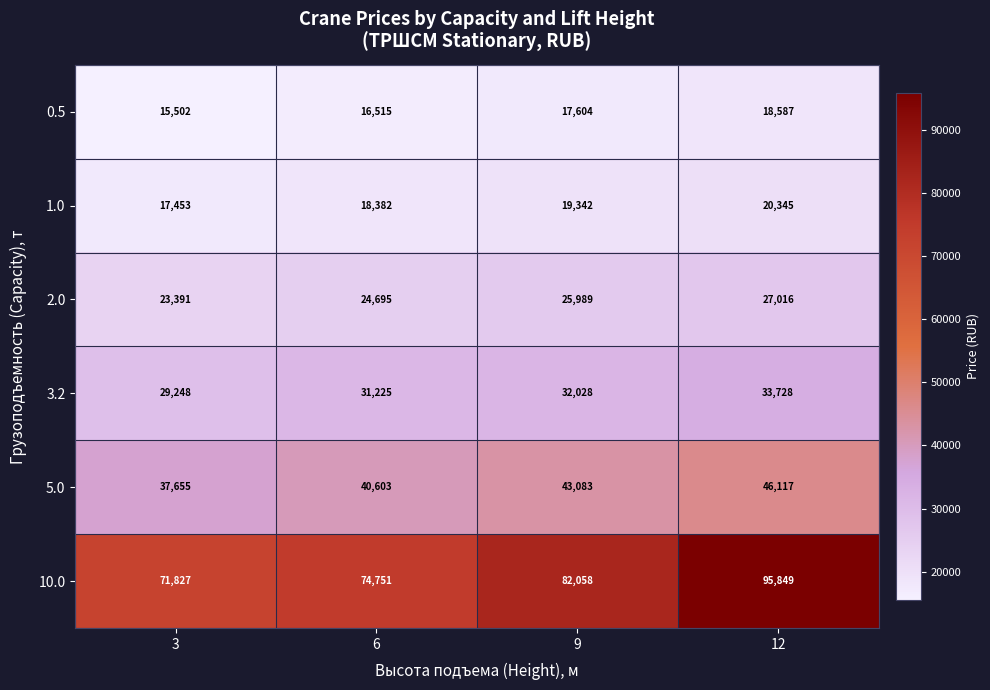

Is it true that 2.0 equals 46596 at 12?

False